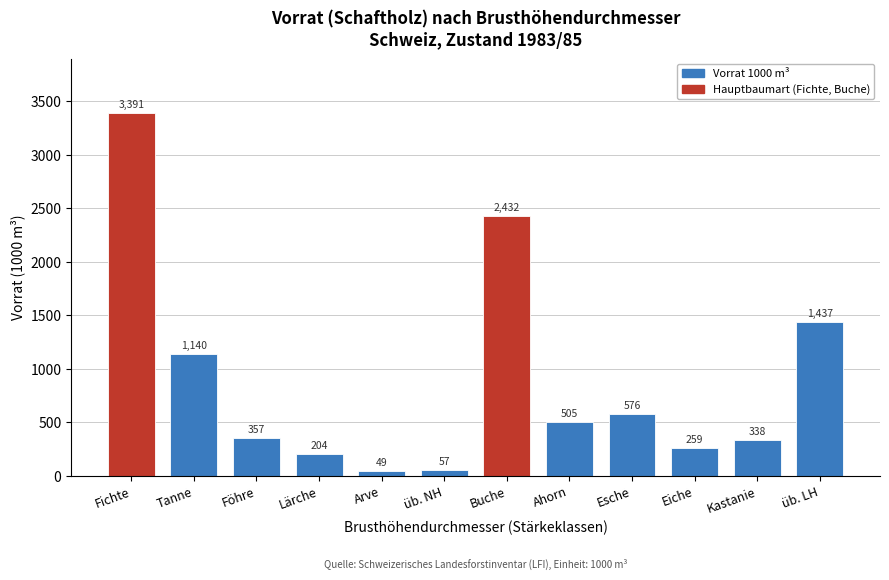

Reading left to right, what are all the values shown in this chart?

Fichte=3391	Tanne=1140	Föhre=357	Lärche=204	Arve=49	üb. NH=57	Buche=2432	Ahorn=505	Esche=576	Eiche=259	Kastanie=338	üb. LH=1437